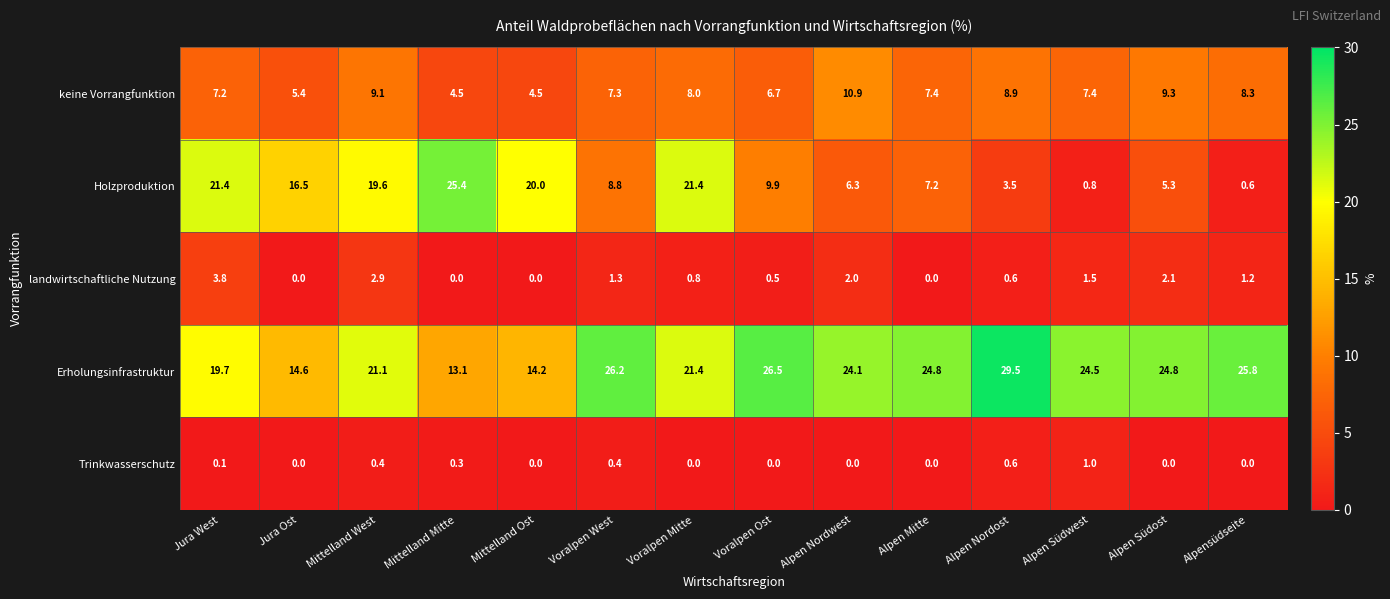

The value of landwirtschaftliche Nutzung at Mittelland West is 2.9. True or false?

True